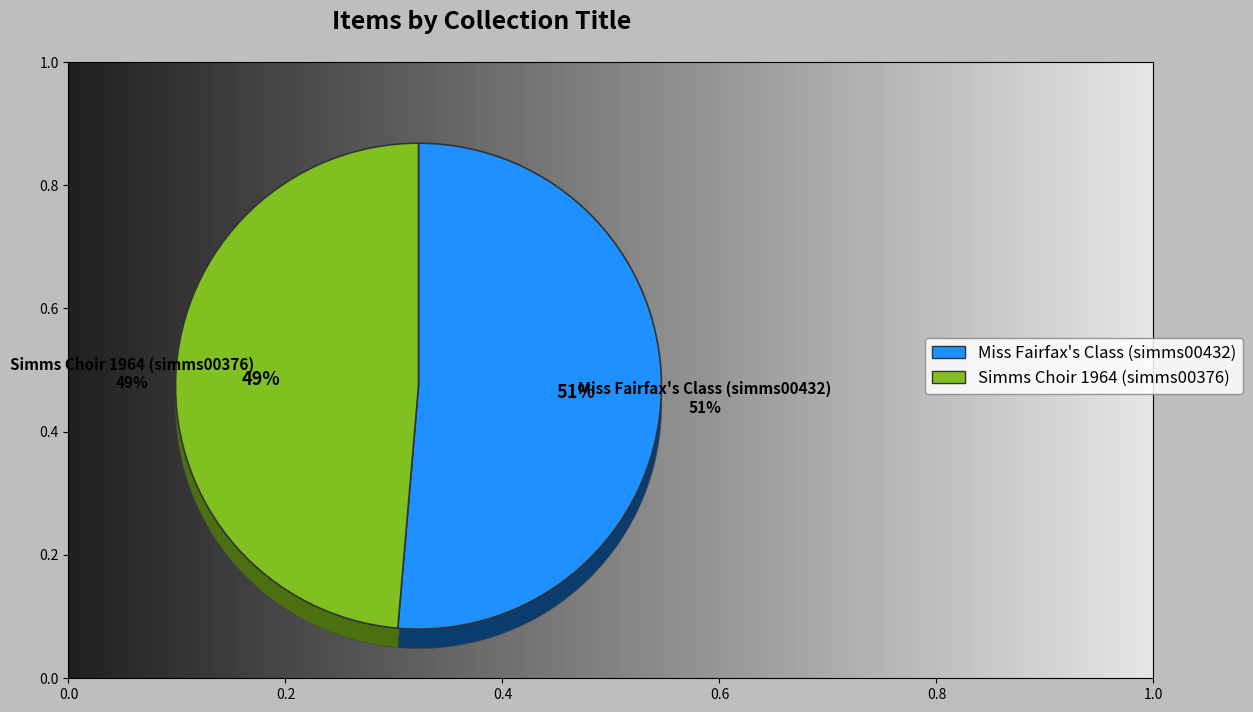

Do Miss Fairfax's Class (simms00432) and Simms Choir 1964 (simms00376) together represent more than half of the pie?

Yes